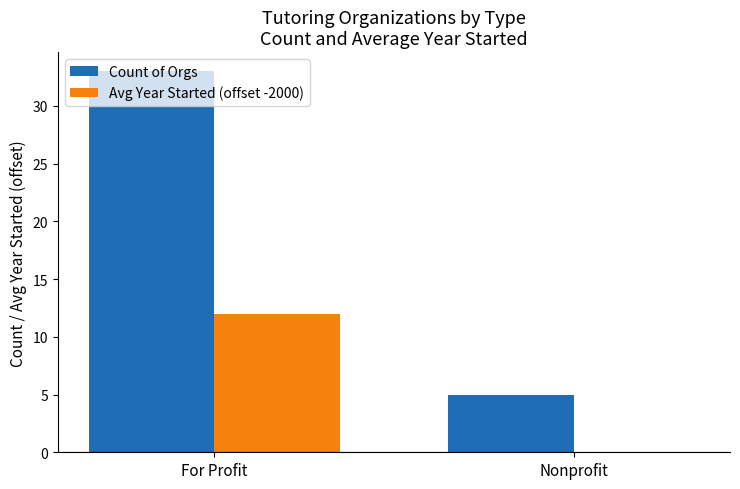

Reading left to right, extract all data points from this chart.

Count of Orgs: For Profit=33	Nonprofit=5
Avg Year Started (offset -2000): For Profit=12	Nonprofit=0